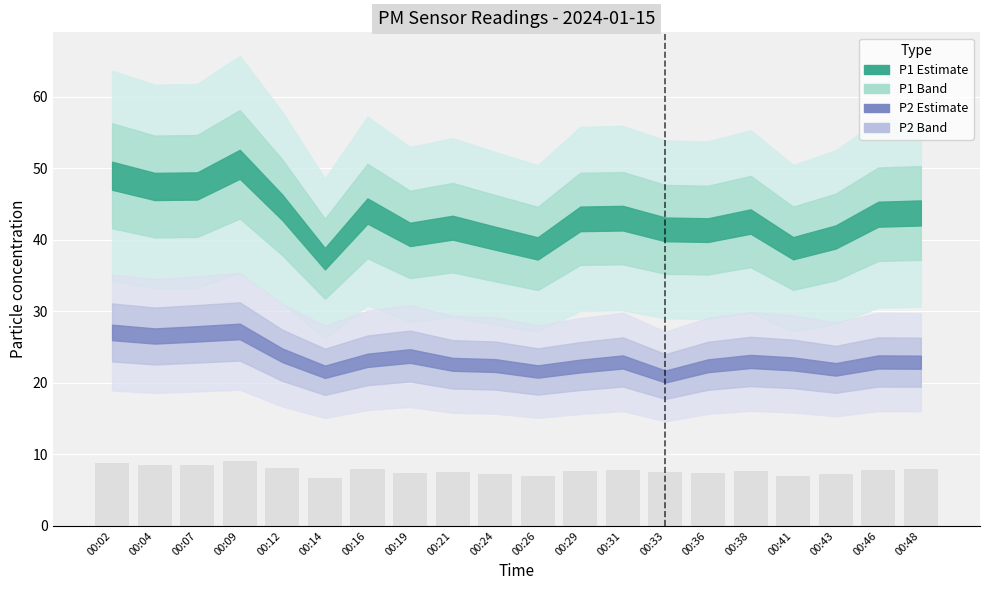

Read the value at 00:04.

8.5